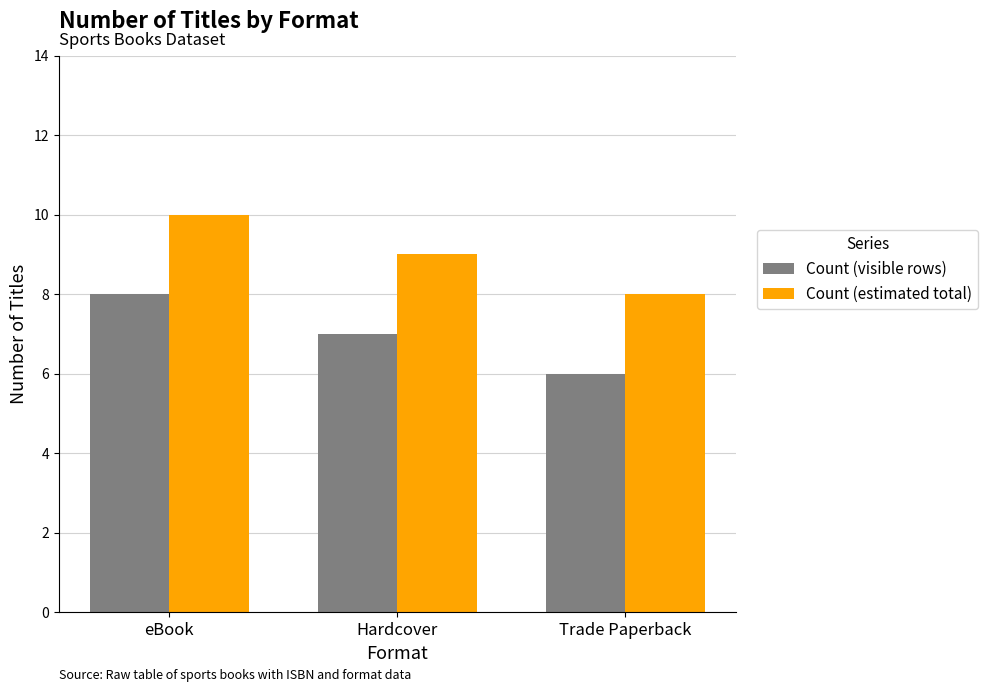

Count the Count (estimated total) values in the range 8 to 10.

3